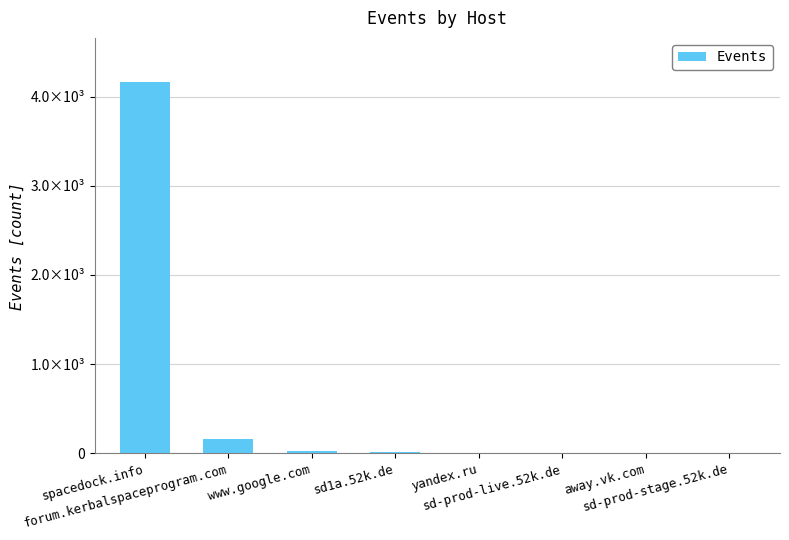

List the labels in order of value, smallest first.

sd-prod-stage.52k.de, away.vk.com, yandex.ru, sd-prod-live.52k.de, sd1a.52k.de, www.google.com, forum.kerbalspaceprogram.com, spacedock.info